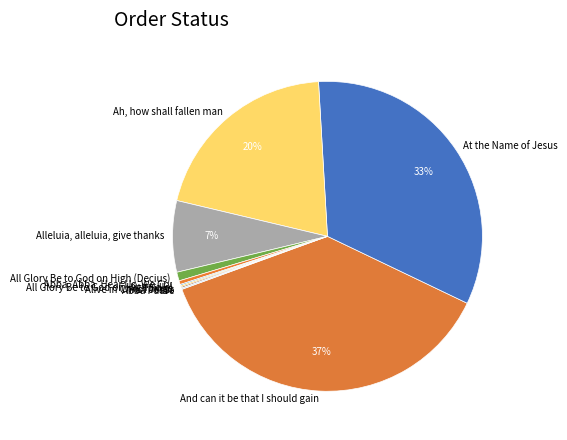

Which has a higher value, And can it be that I should gain or Abba, Abba, Hear Us, We Cry?

And can it be that I should gain